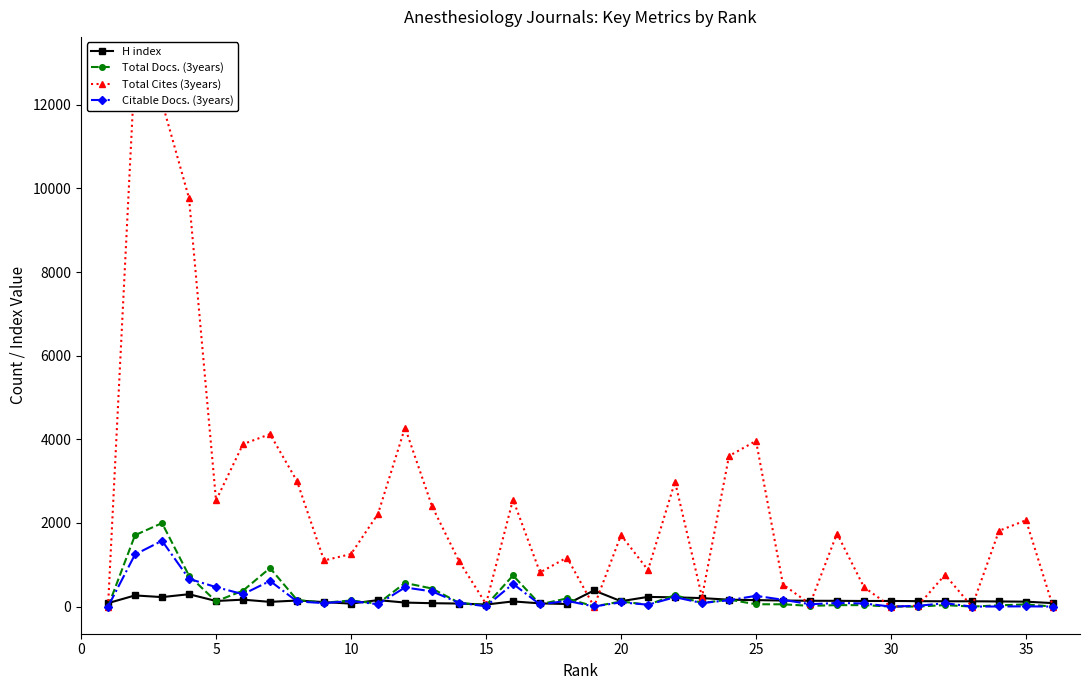

Which series has the largest range (max minus min)?

Total Cites (3years)